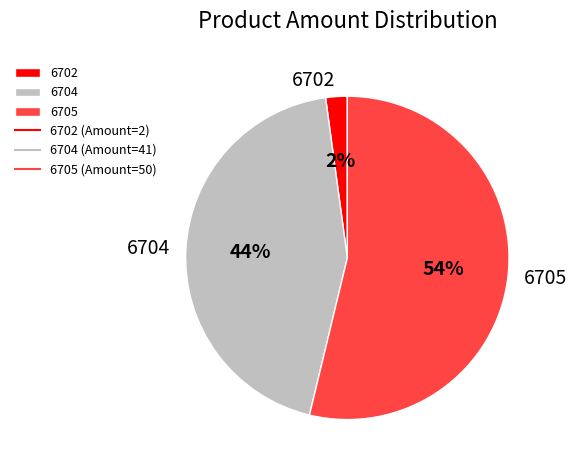

To the nearest percent, what percentage of the pie is 6704?

44%